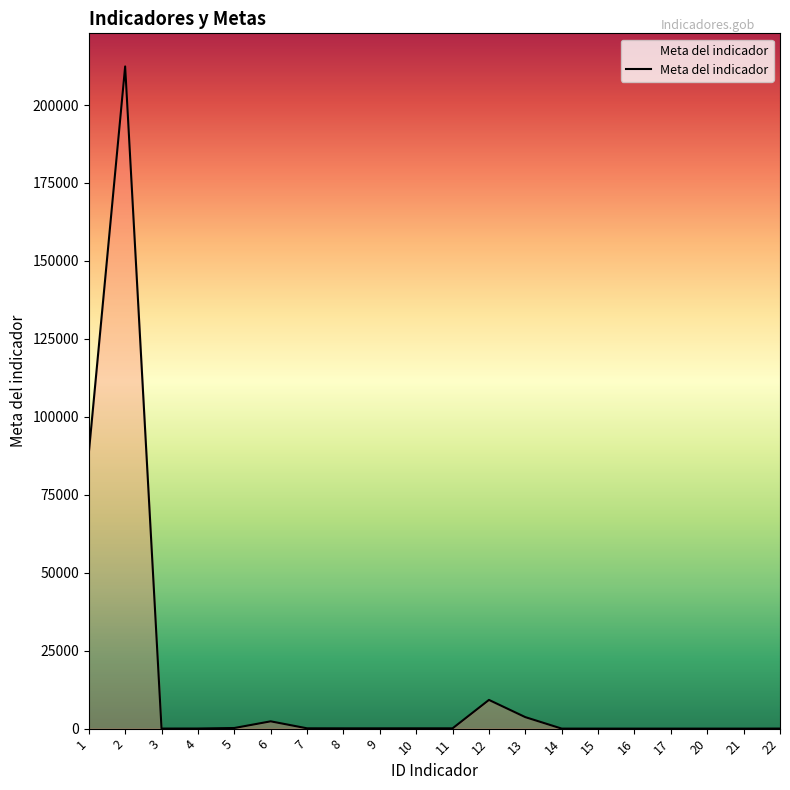

At which label does the data first exceed 90?

1